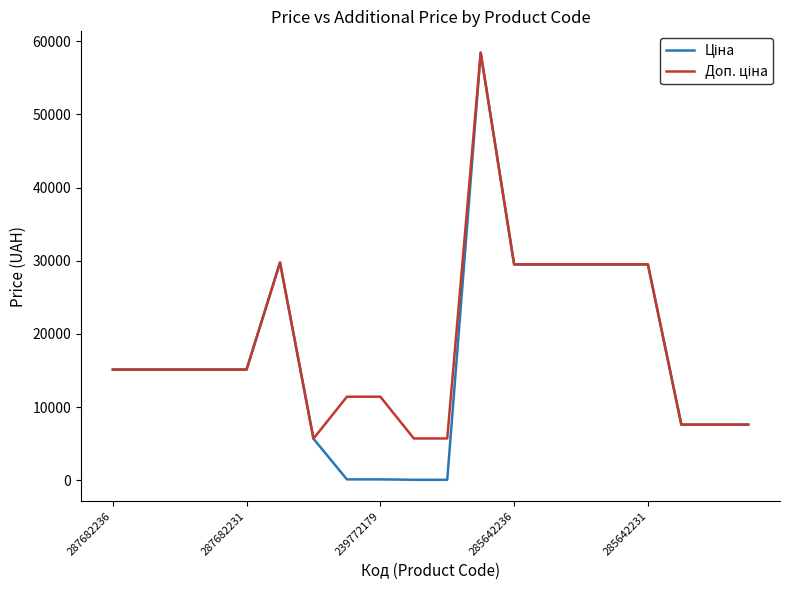

What is the maximum value shown in the chart?

58426.5